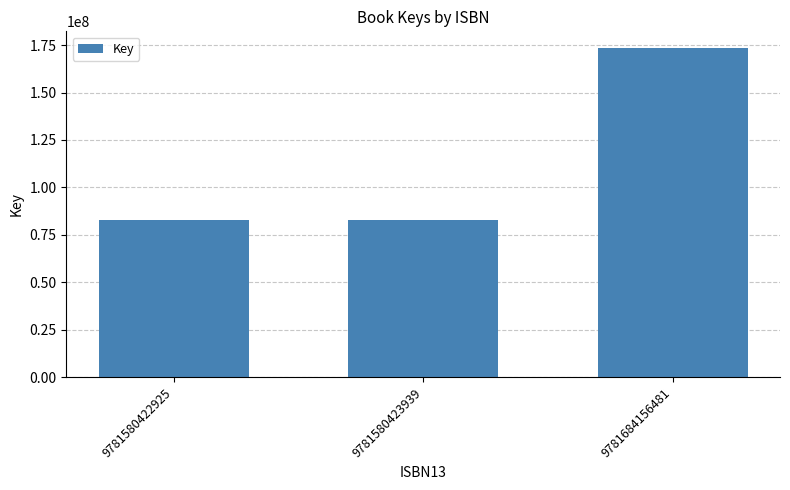

The value at 9781684156481 is 173549038. True or false?

True